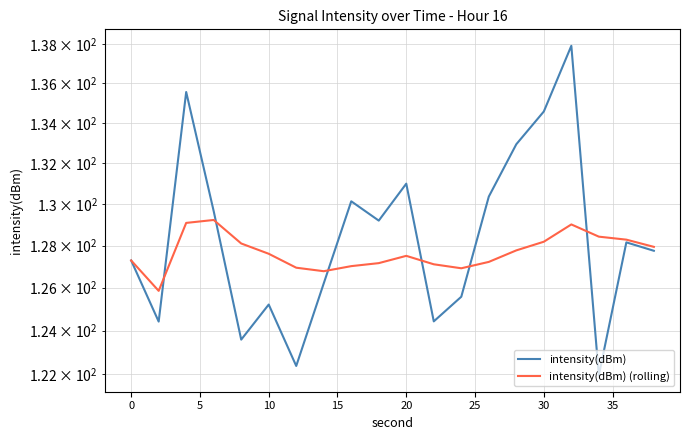

What is the difference between the second highest and second lowest values in the intensity(dBm) series?

13.2